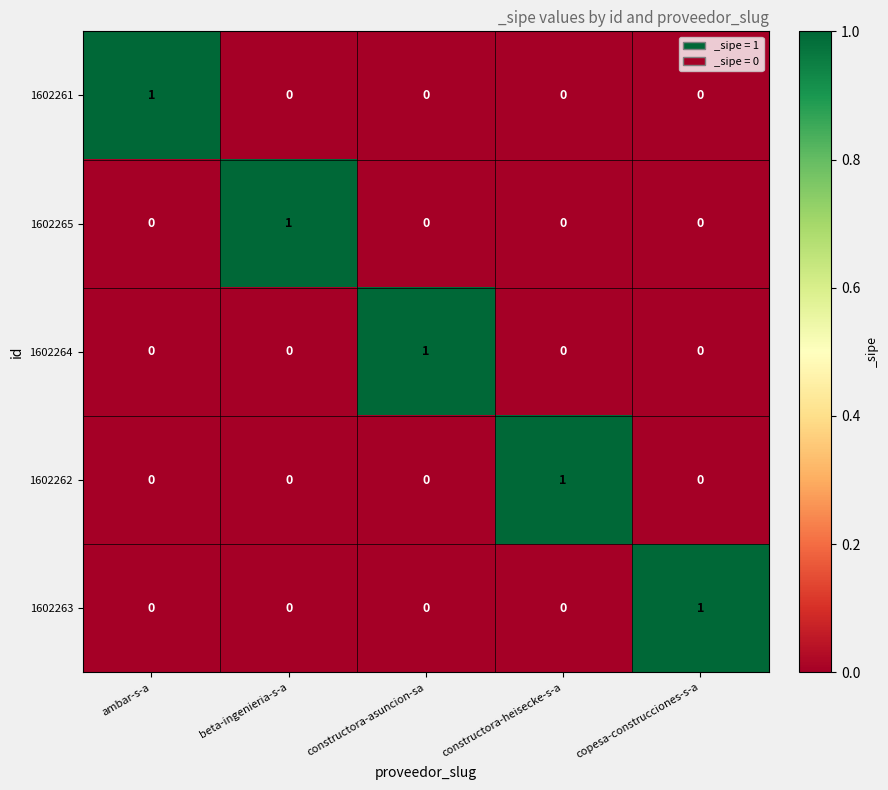

Count the 1602263 values in the range 0 to 1.

5